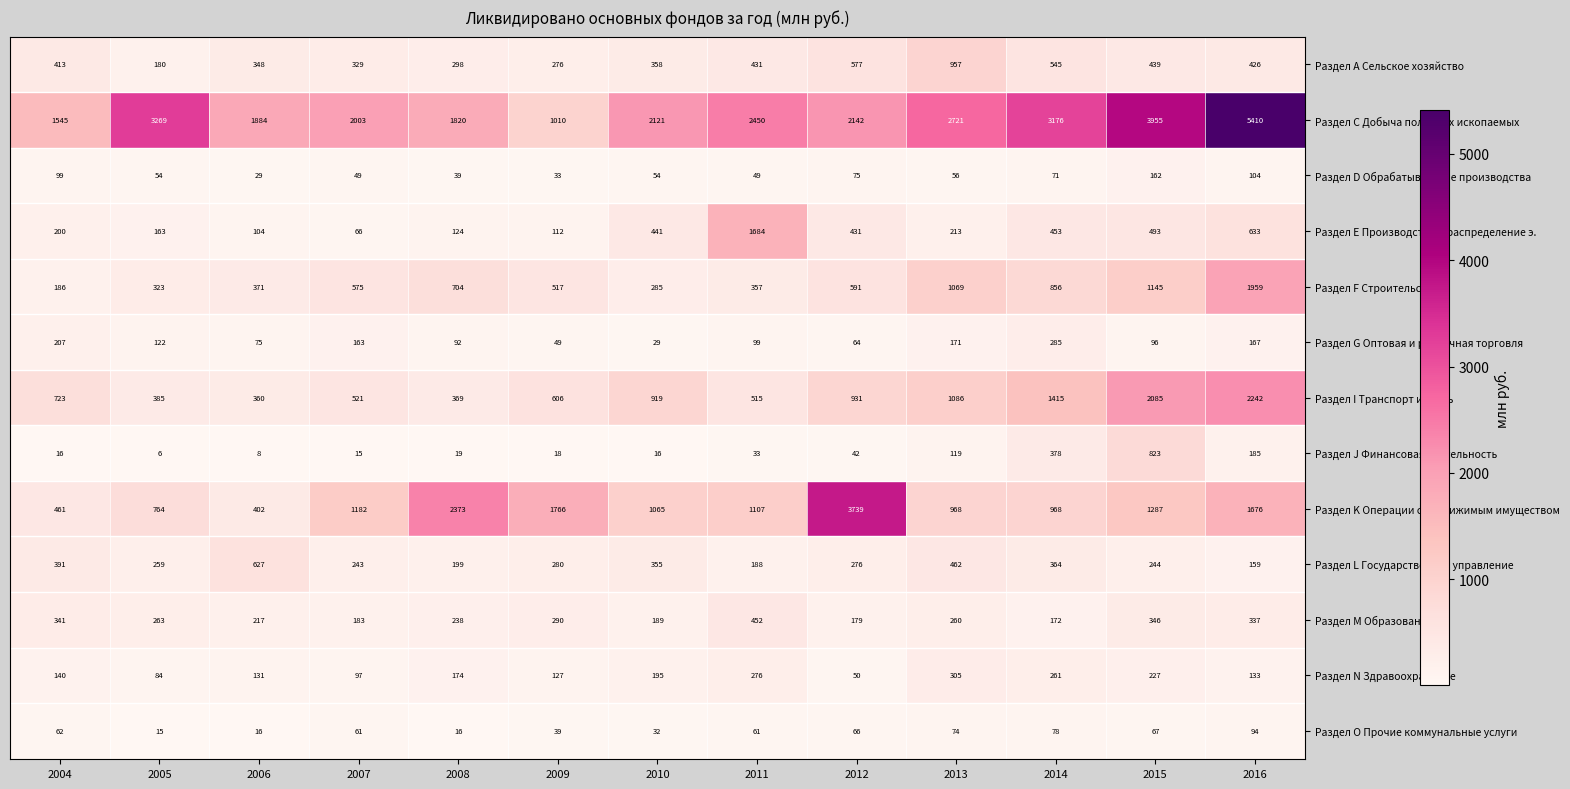

Which category has the highest value across all series?

2016